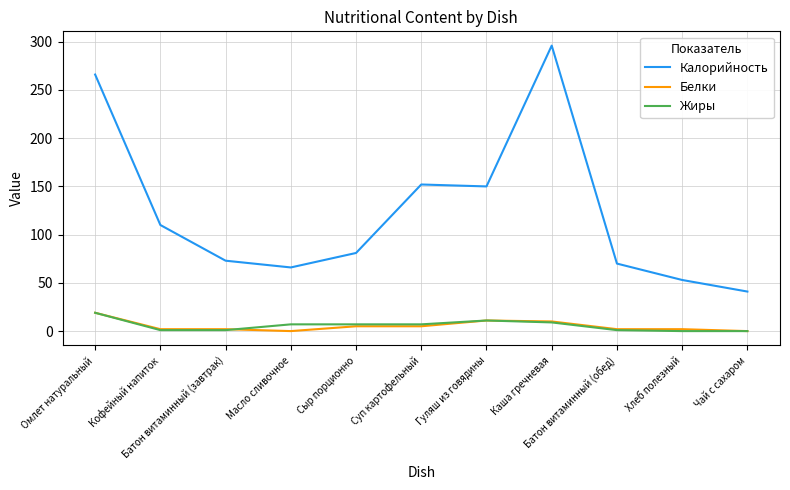

Which series has the largest total across all categories?

Калорийность